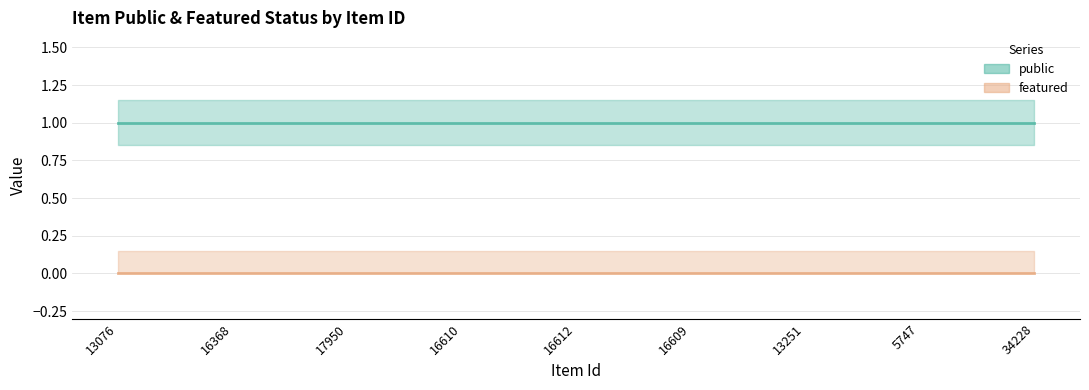

What is the label of the 2nd point from the left?

16368